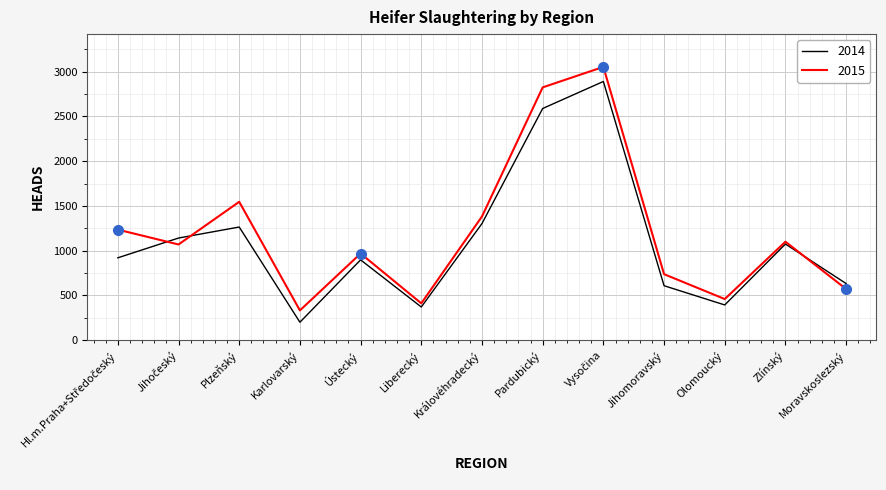

How many categories are shown in the chart?

13